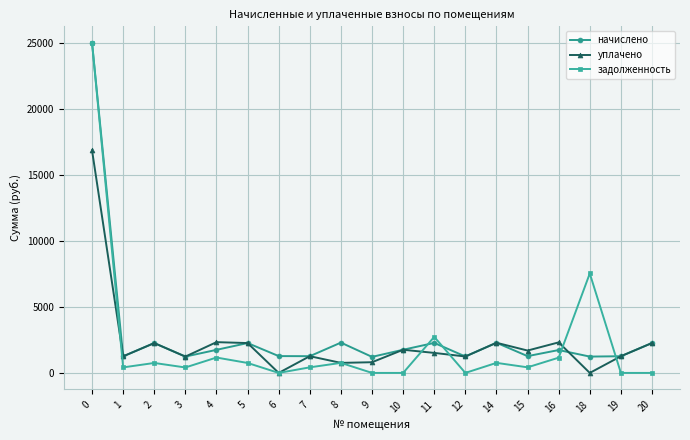

True or false: начислено has a value of 1125.7 at 2.

False